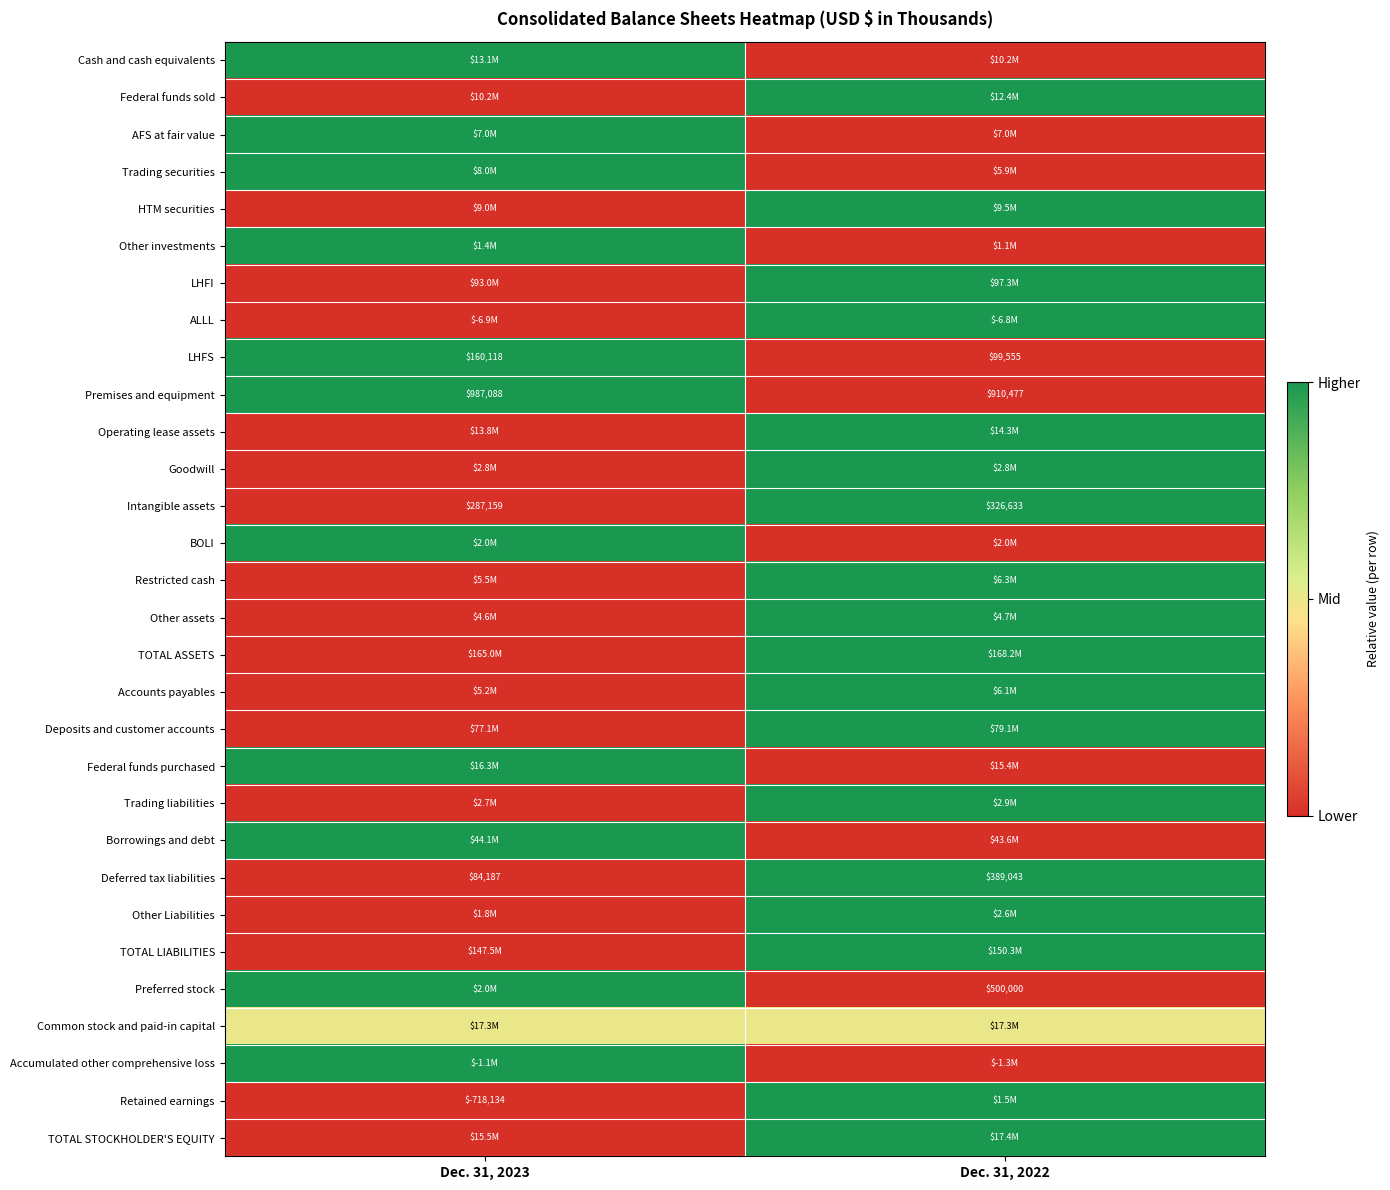

What is the sum of the LHFS values at Dec. 31, 2023 and Dec. 31, 2022?

259673.0